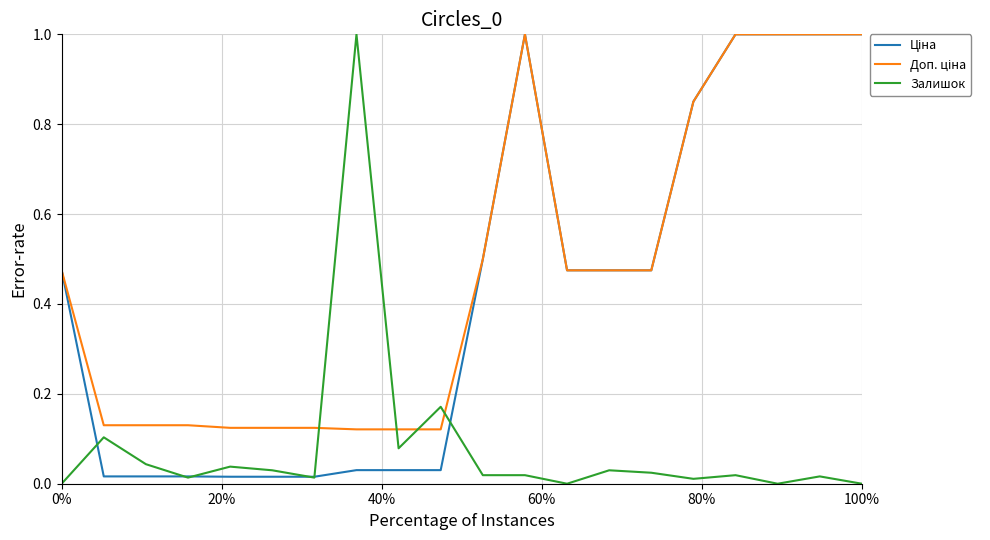

What is the maximum value shown in the chart?

1.0